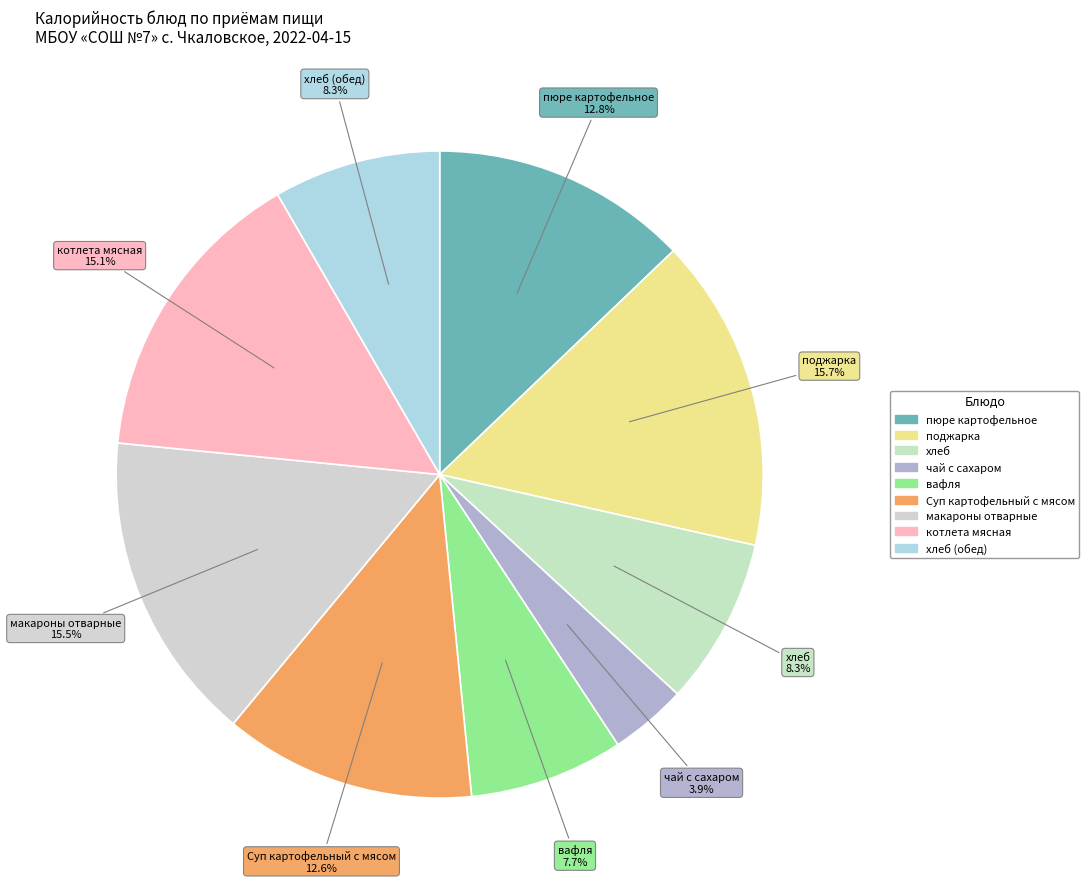

Count the number of slices in the pie.

9